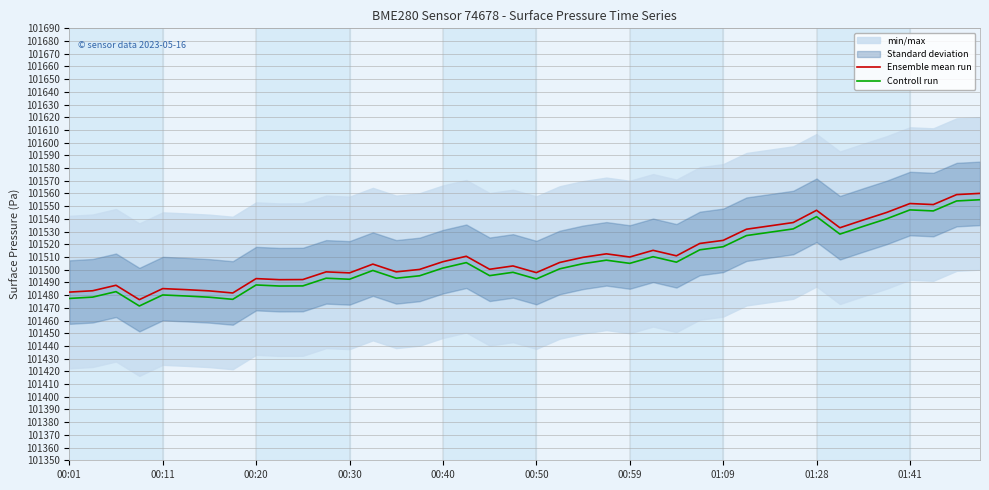

How many lines are shown in the chart?

2